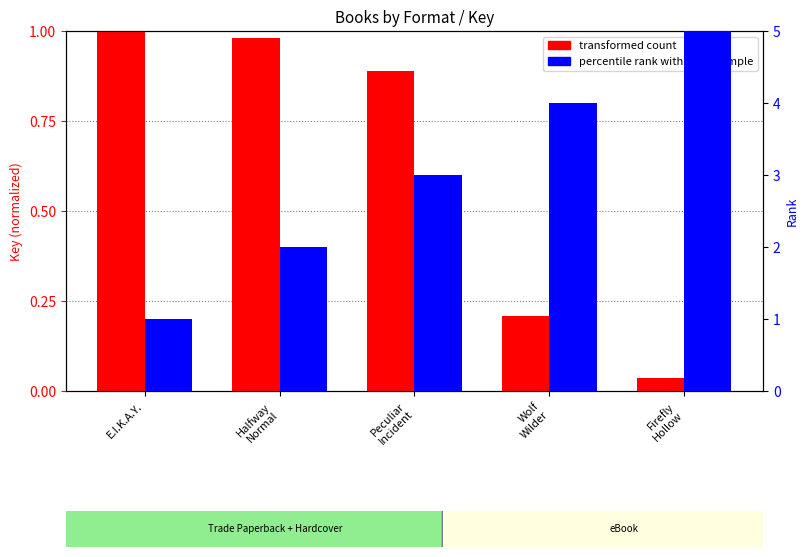

What are all the series names shown in the legend?

transformed count, percentile rank within the sample